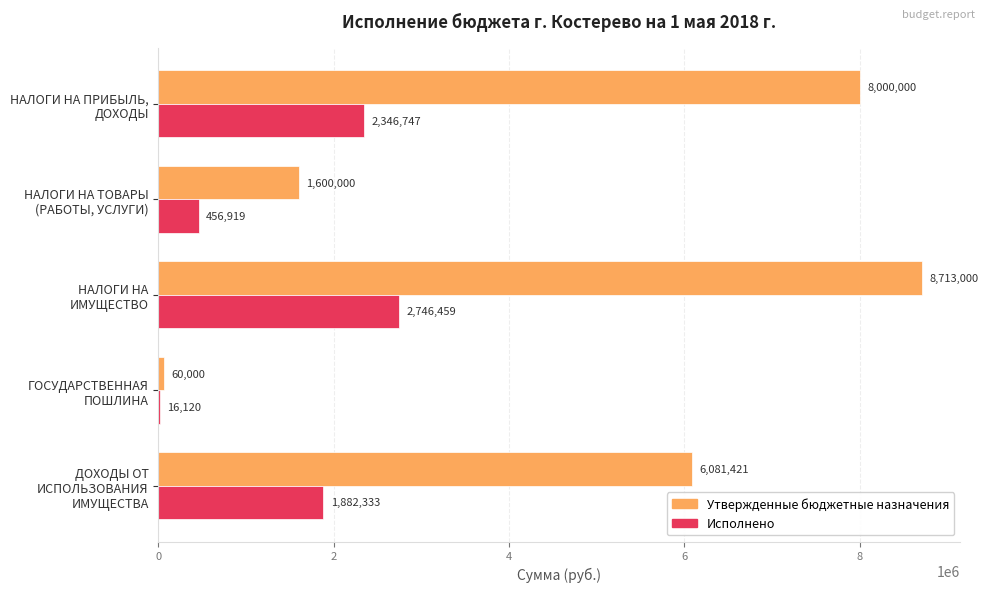

What is the maximum value shown in the chart?

8713000.0